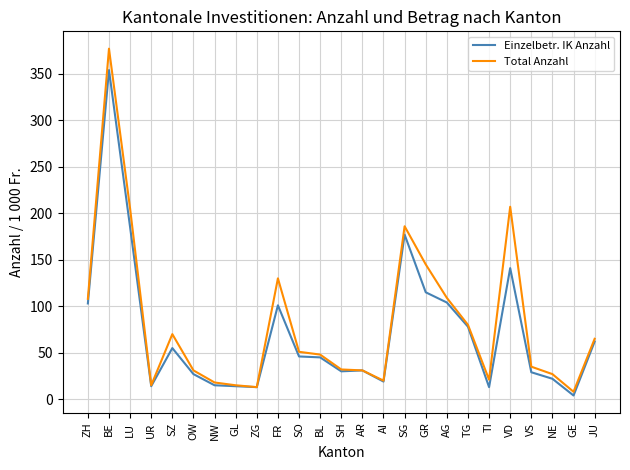

How many categories are shown in the chart?

25